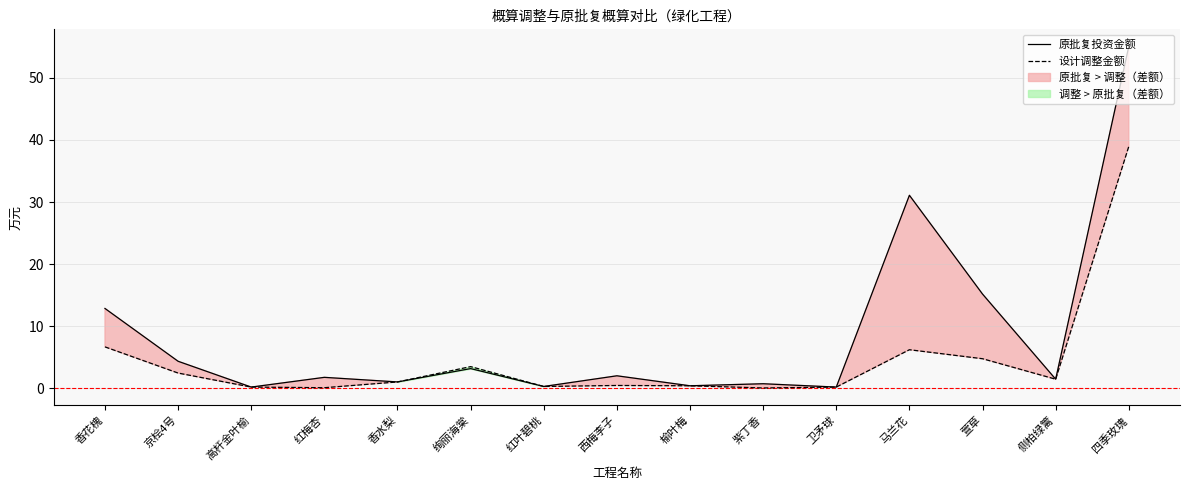

Reading left to right, extract all data points from this chart.

原批复投资金额: 香花槐=12.8	京桧4号=4.3	高杆金叶榆=0.2	红梅杏=1.8	香水梨=1.0	绚丽海棠=3.2	红叶碧桃=0.3	西梅李子=2.0	榆叶梅=0.4	紫丁香=0.7	卫矛球=0.2	马兰花=31.1	萱草=15.2	侧柏绿篱=1.4	四季玫瑰=55.1
设计调整金额: 香花槐=6.7	京桧4号=2.4	高杆金叶榆=0.2	红梅杏=0.1	香水梨=1.0	绚丽海棠=3.5	红叶碧桃=0.3	西梅李子=0.4	榆叶梅=0.4	紫丁香=0.0	卫矛球=0.2	马兰花=6.2	萱草=4.8	侧柏绿篱=1.4	四季玫瑰=39.0